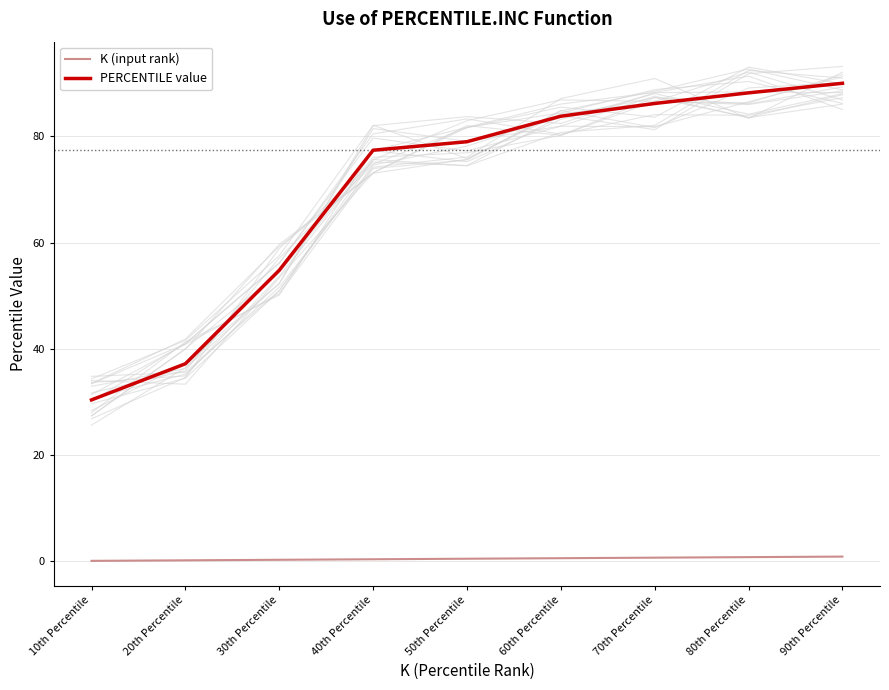

At how many categories does at least one series exceed 73?

6